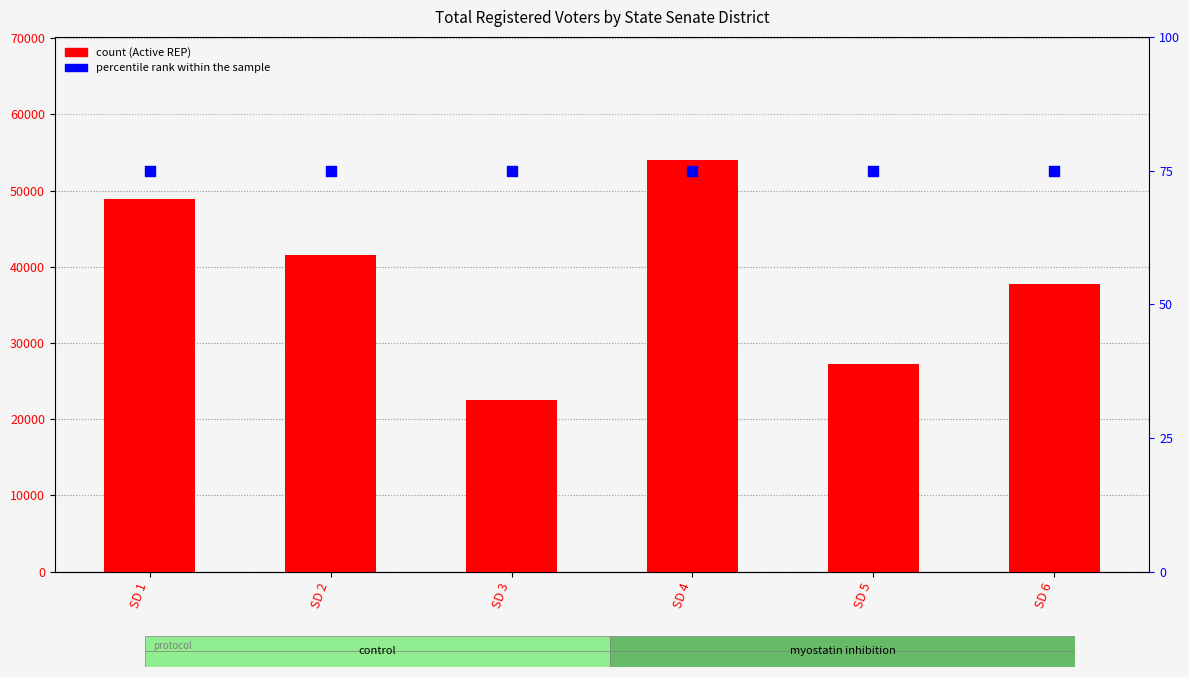

Which series has the largest total across all categories?

Active REP